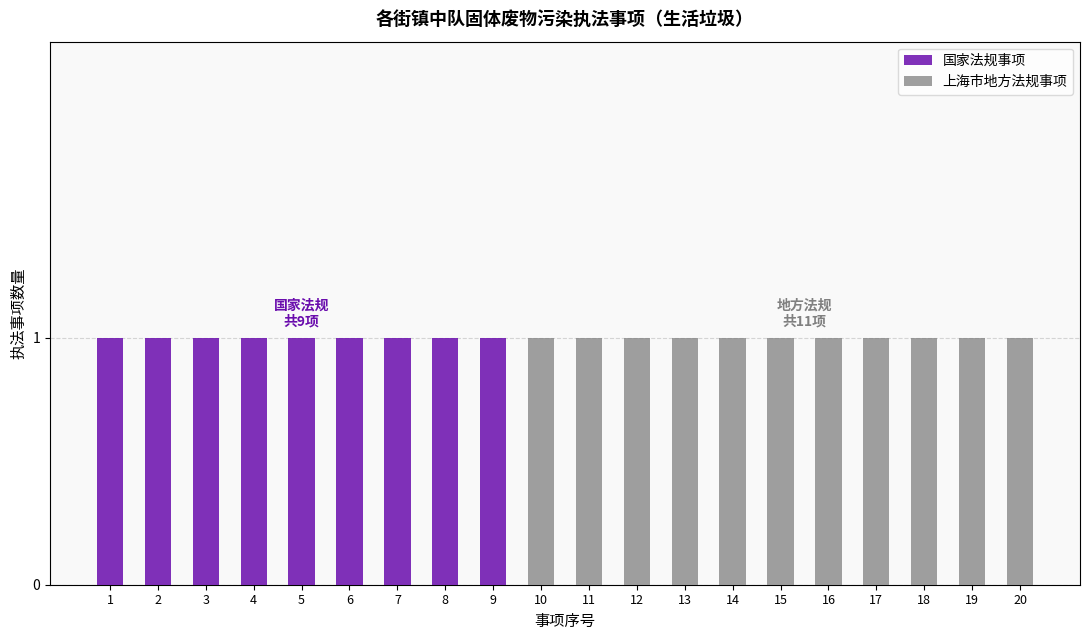

Which has a higher value, 20 or 4?

4